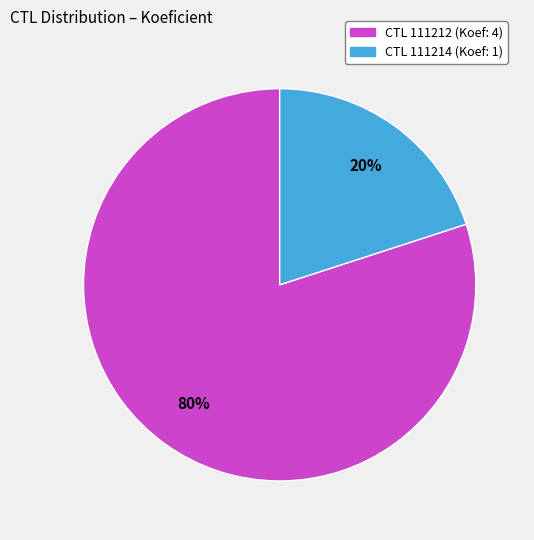

Does any single category account for the majority?

Yes